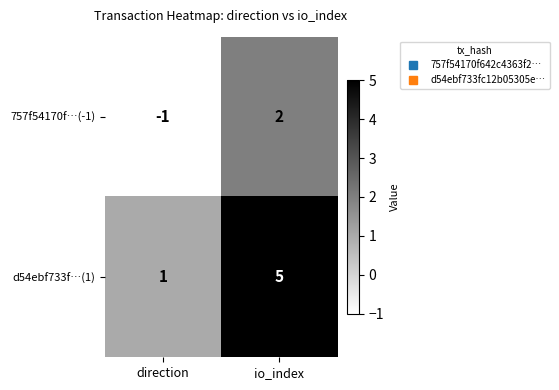

List the series in order of their overall mean, highest first.

d54ebf733f…(1), 757f54170f…(-1)